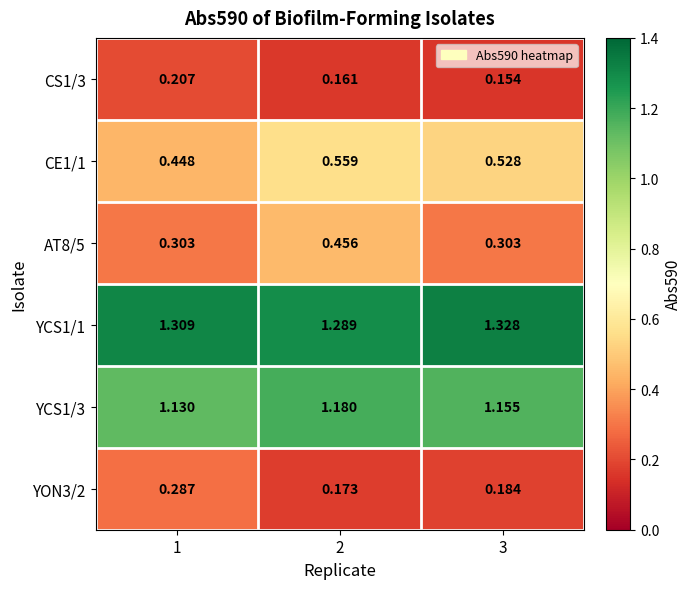

Is the value of YCS1/1 at 3 greater than the value of YON3/2 at 3?

Yes